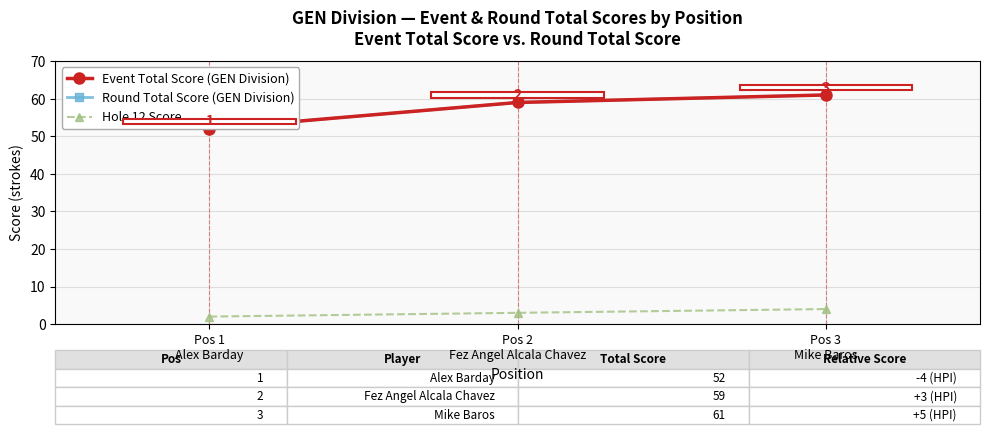

What is the difference between the highest and lowest values at Pos 1
Alex Barday?

50